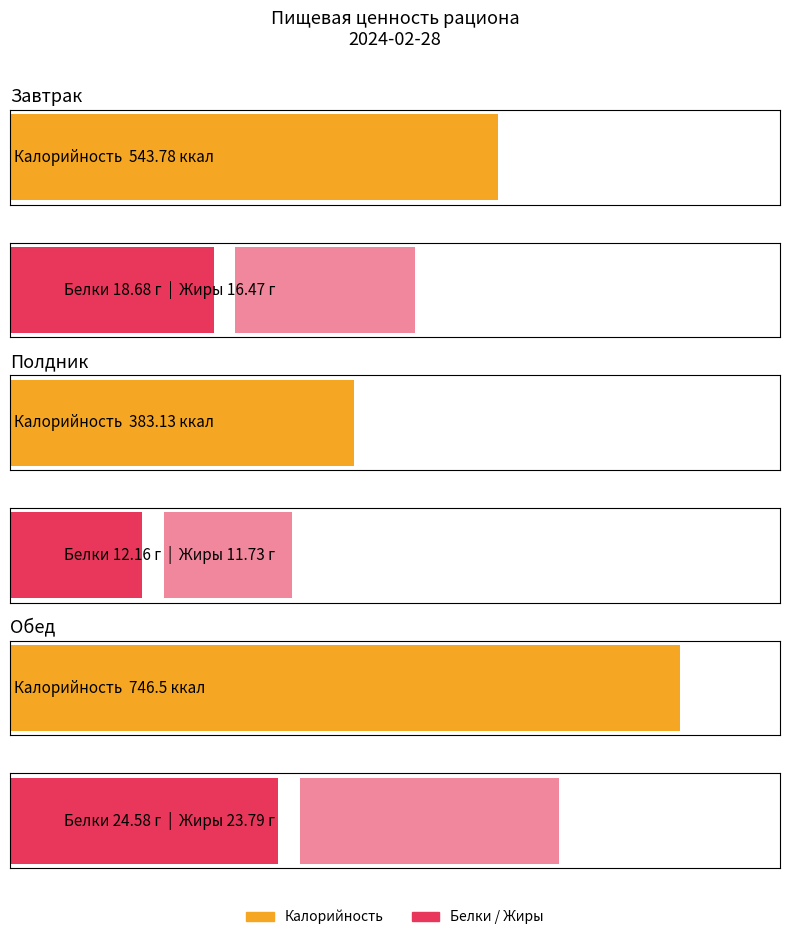

How many bars are there in total?

9